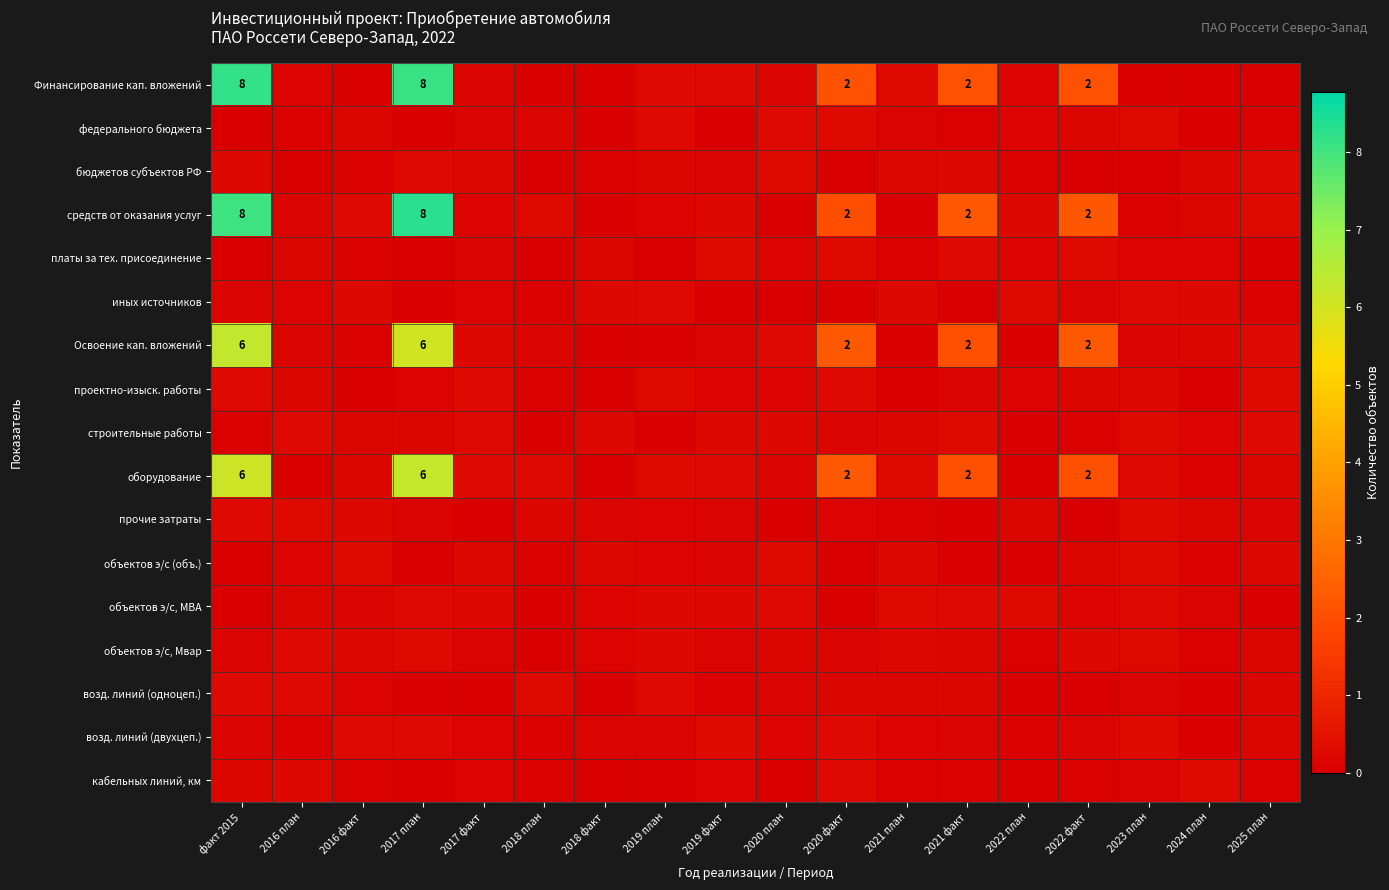

What is the total value across all series at 2018 план?

2.0